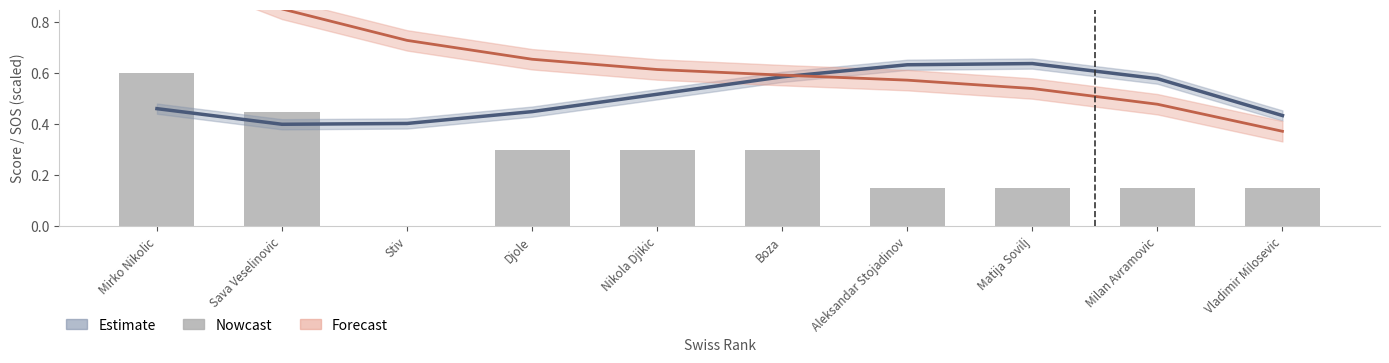

What is the difference between the second highest and second lowest values?

0.3